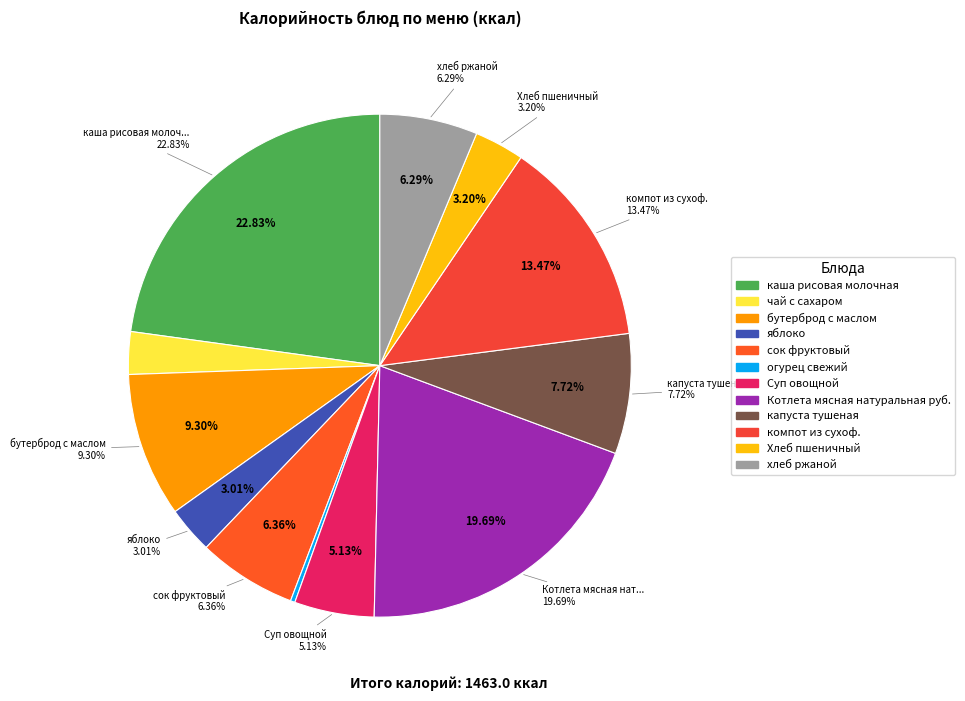

Do сок фруктовый and Суп овощной together represent more than half of the pie?

No